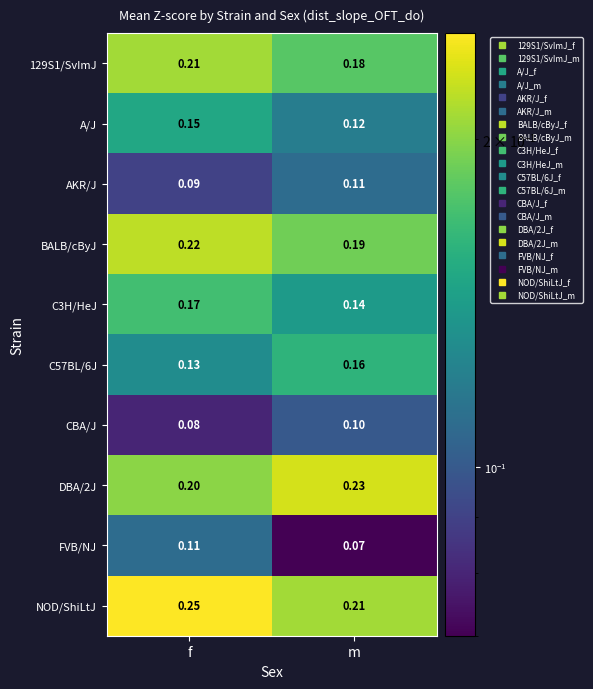

Which series has the largest total across all categories?

NOD/ShiLtJ